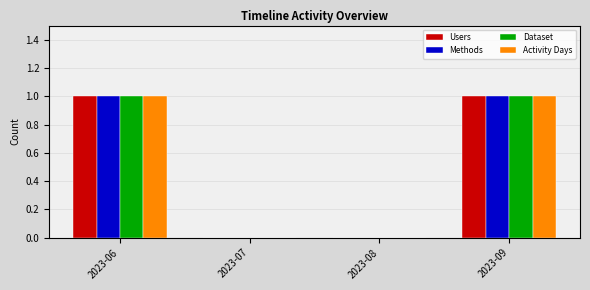

The value of Methods at 2023-09 is 1. True or false?

True